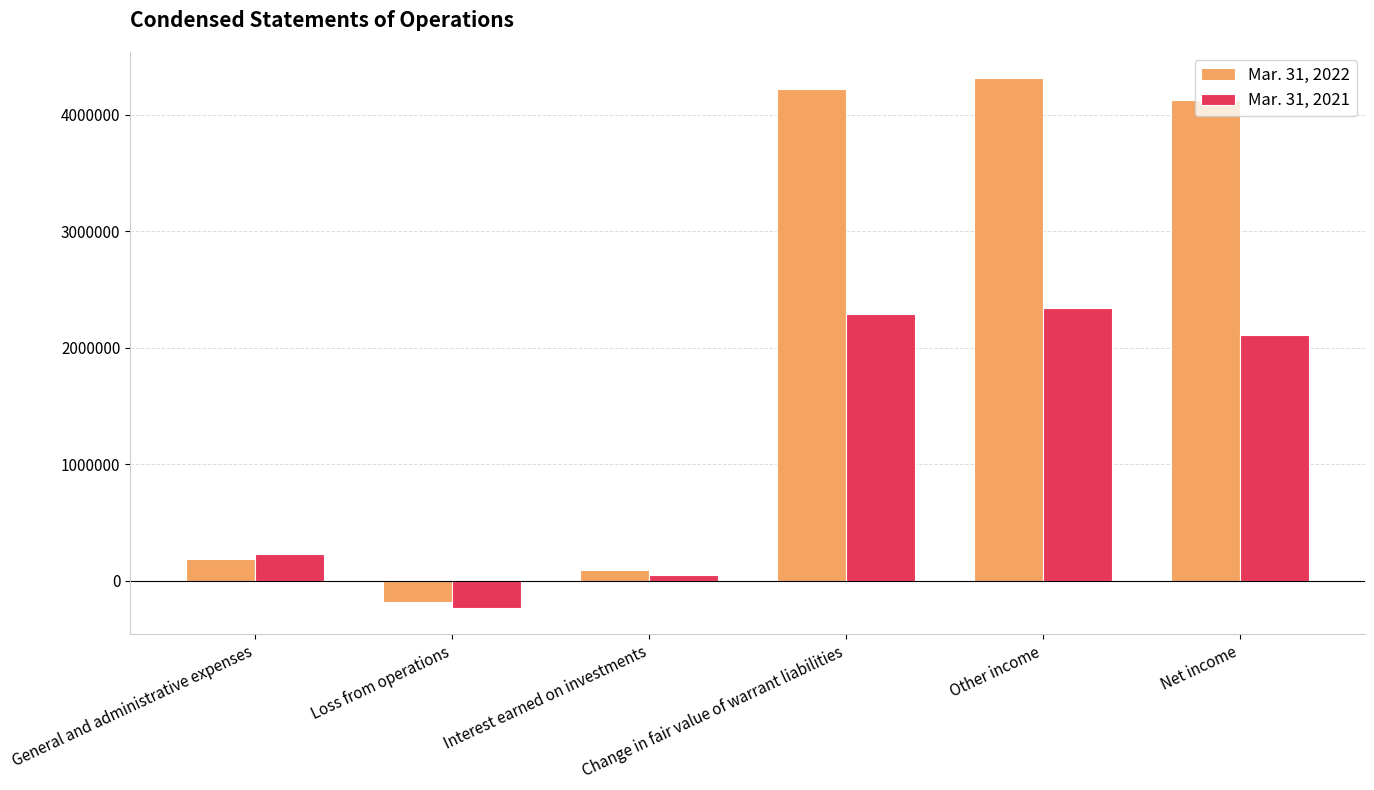

What is the difference between the maximum and minimum values in the Mar. 31, 2021 series?

2573702